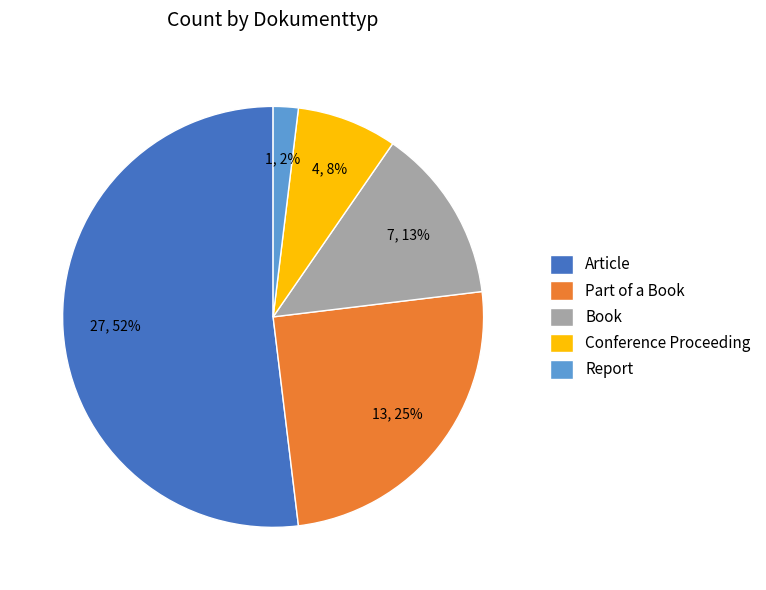

To the nearest percent, what is the average slice percentage?

20%